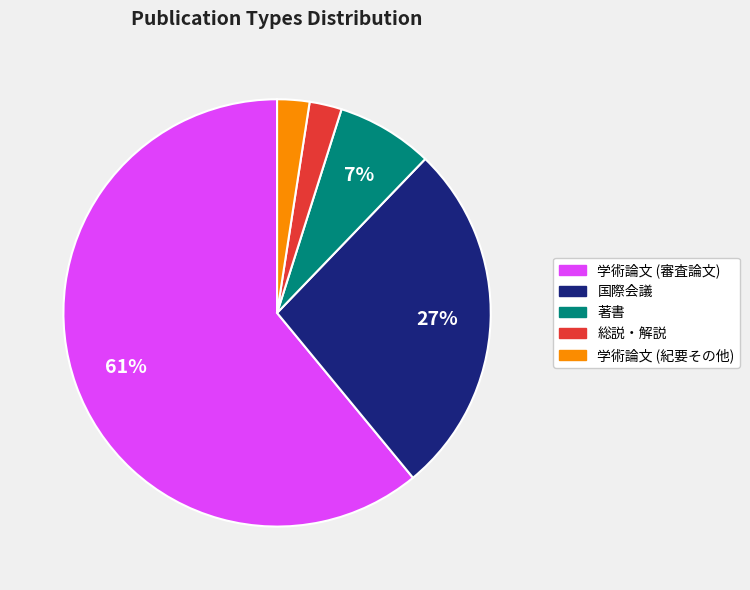

Is there a majority slice in this chart?

Yes